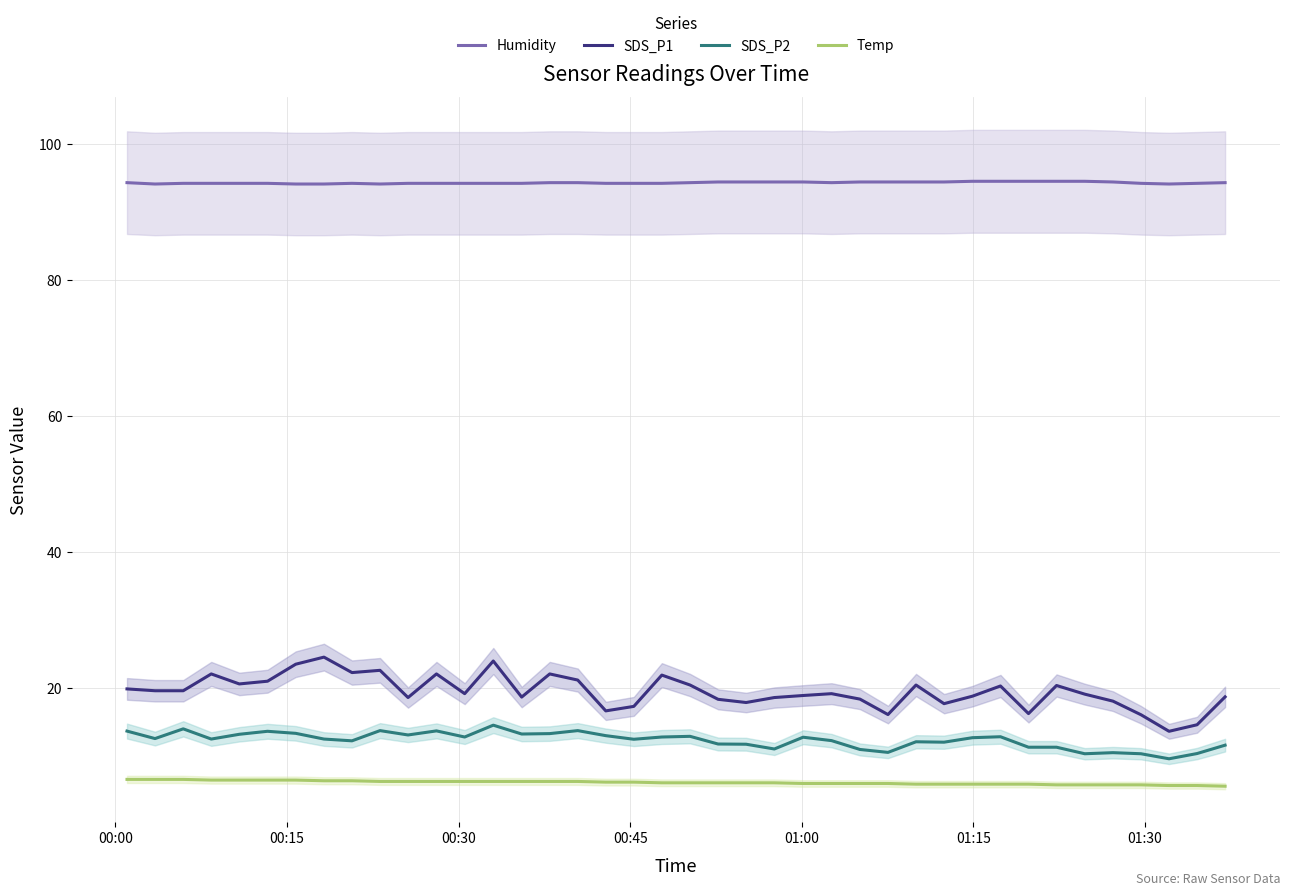

How many values in the SDS_P1 series exceed 19?

22